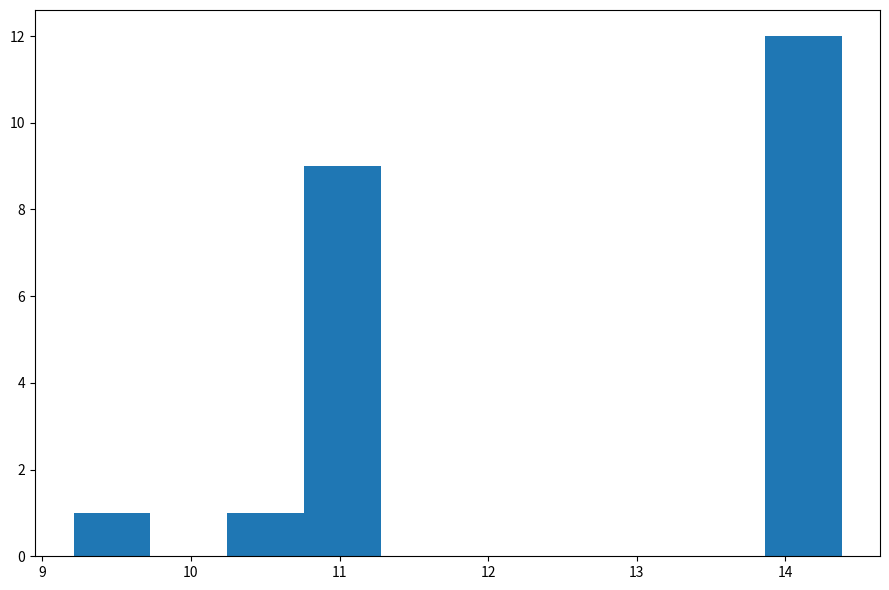

Which range on the x-axis has the tallest bar?

13.9 to 14.4